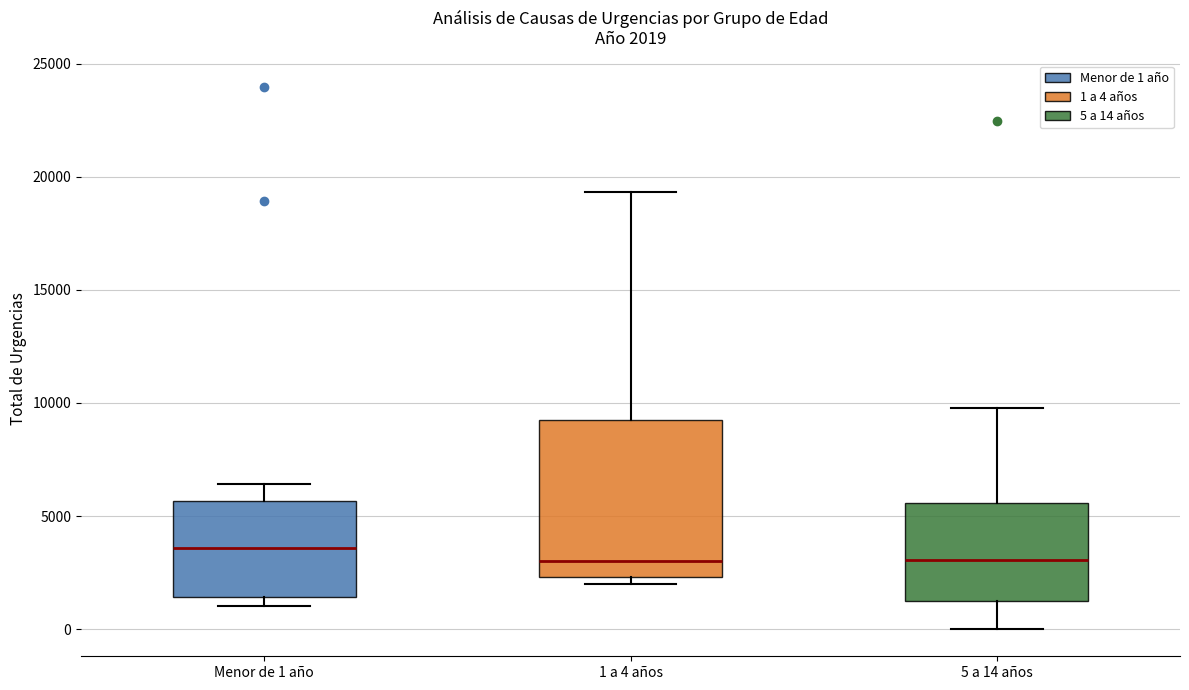

Which box is the tallest, from its lower edge to its upper edge?

1 a 4 años